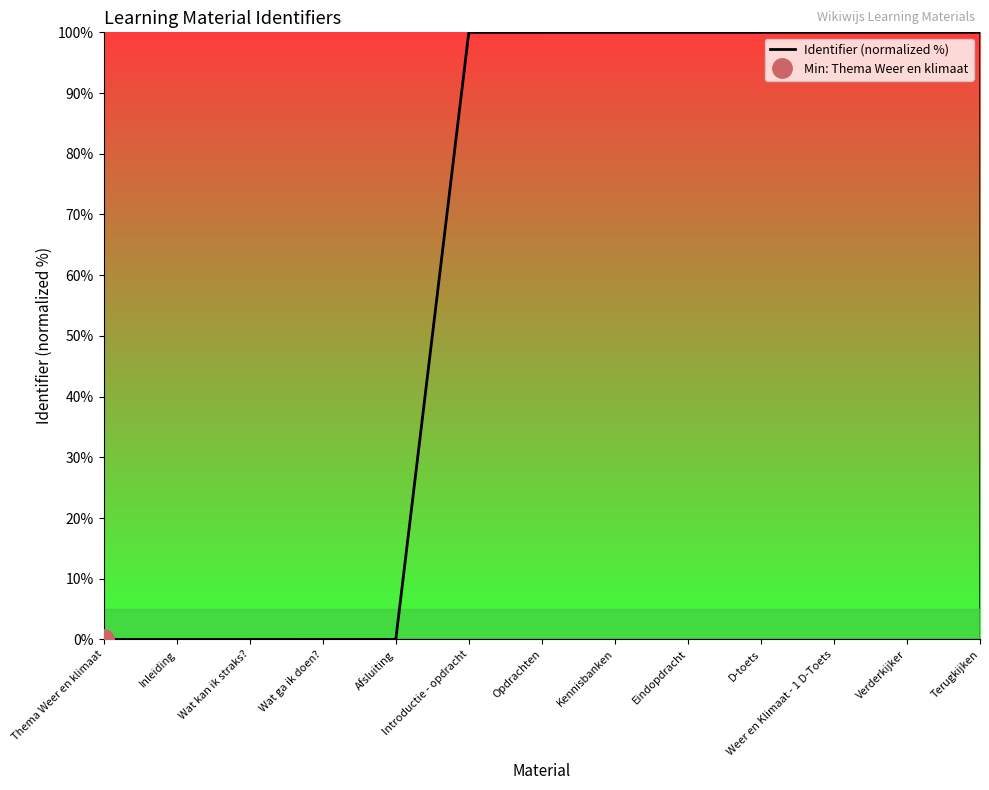

Count the number of values greater than 99.

8